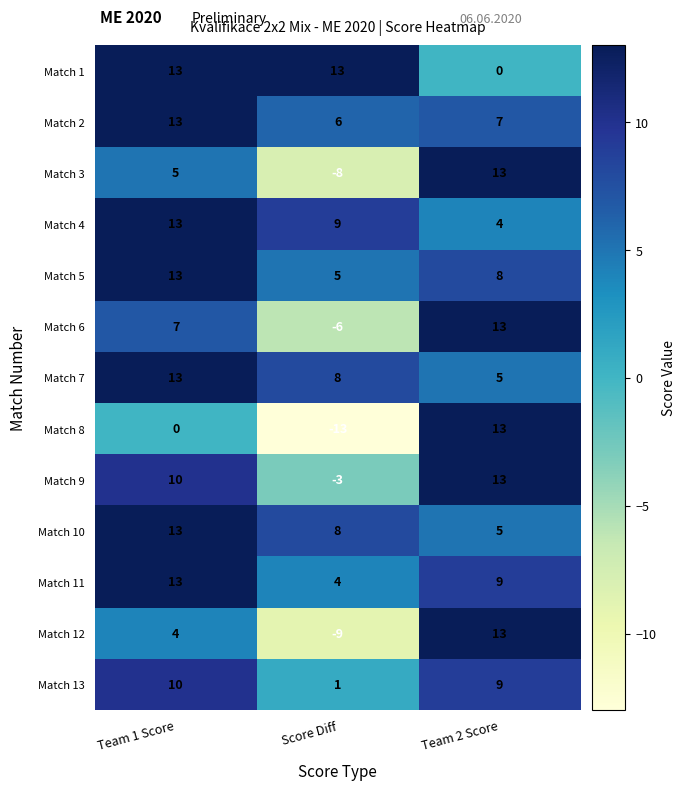

What is the difference between the maximum and minimum values in the Match 10 series?

8